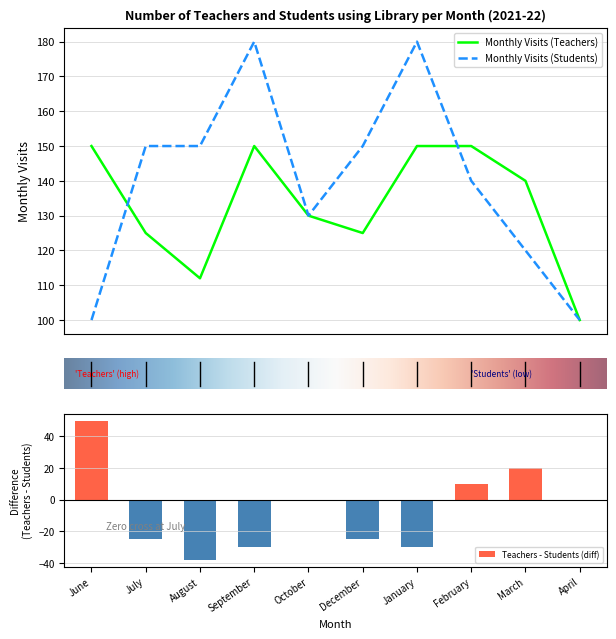

What is the sum of the Monthly Visits (Students) values at January and October?

310